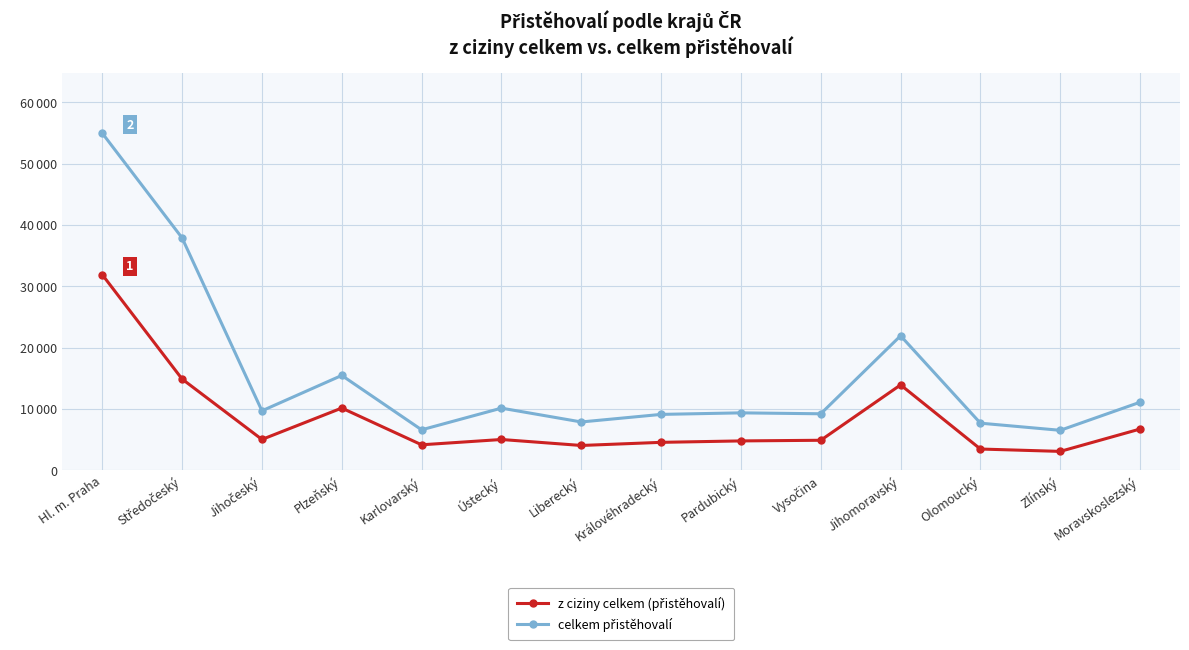

Is this an area chart (filled region under the line)?

No